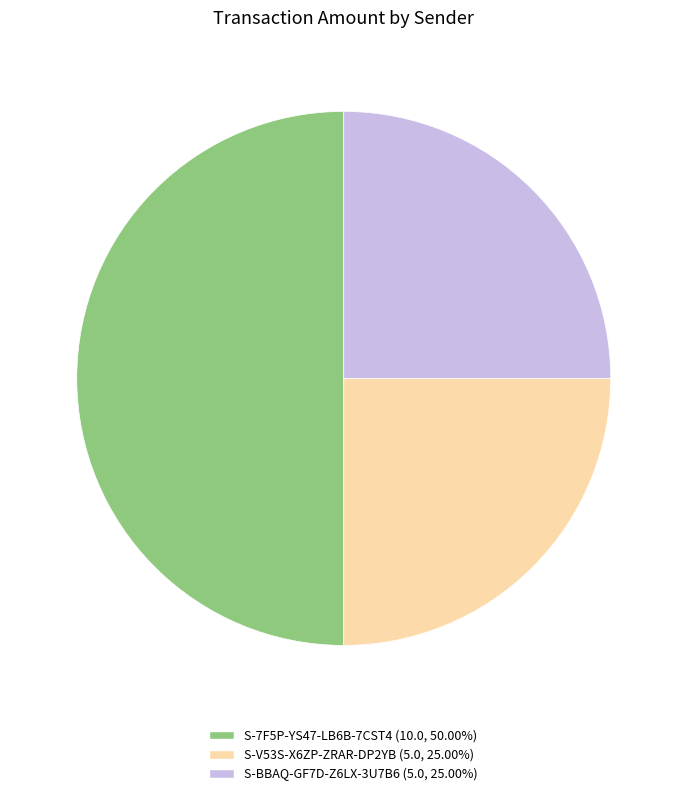

Do S-BBAQ-GF7D-Z6LX-3U7B6 and S-7F5P-YS47-LB6B-7CST4 together represent more than half of the pie?

Yes